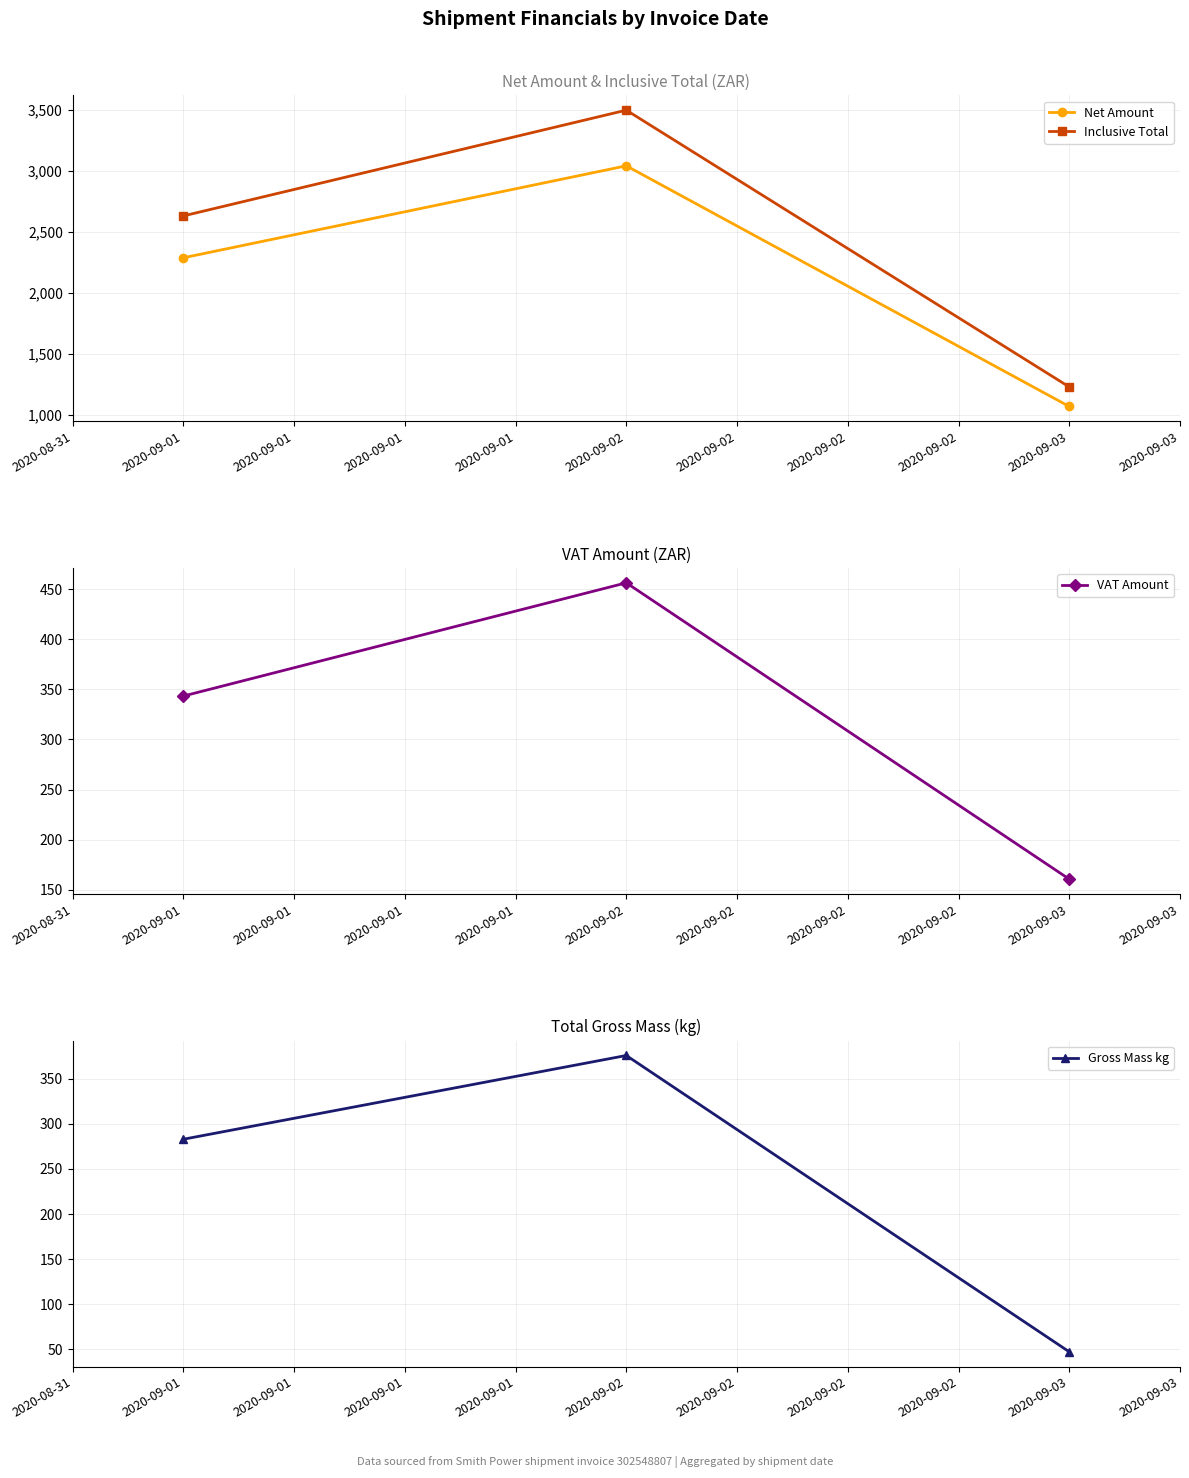

What are all the series names shown in the legend?

Net Amount, Inclusive Total, VAT Amount, Gross Mass kg